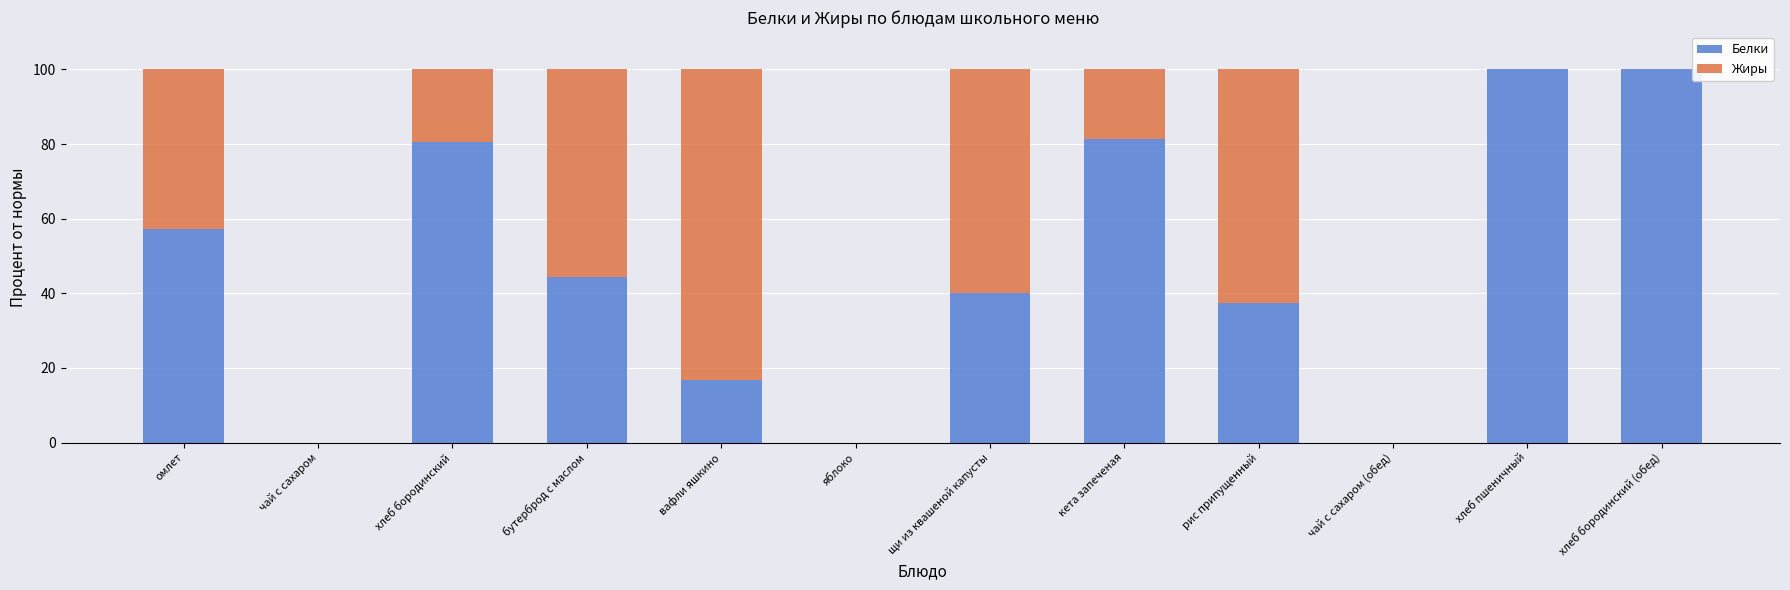

What are all the series names shown in the legend?

Белки, Жиры